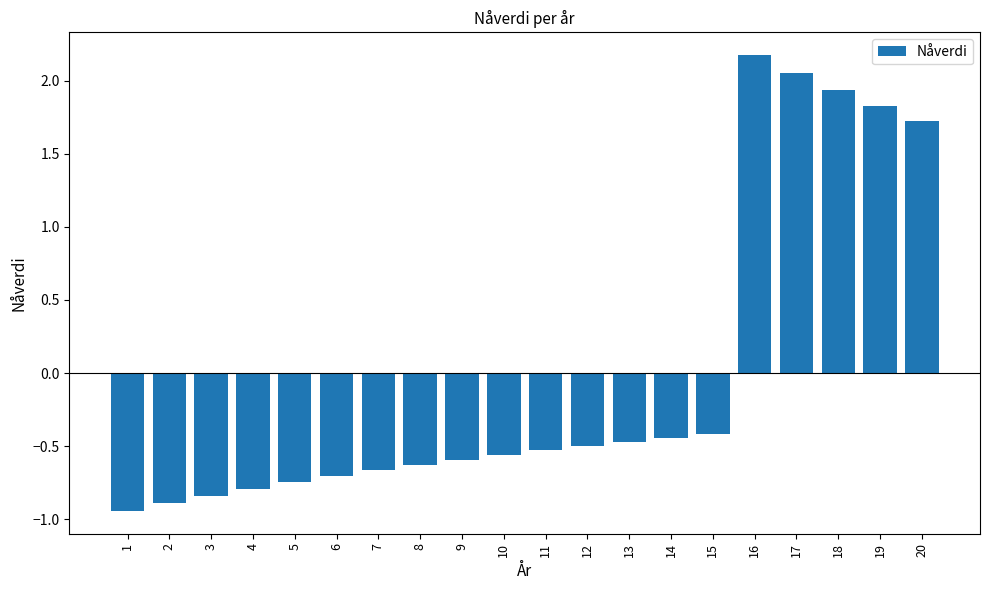

Is it true that the value at 6 is -0.7?

True